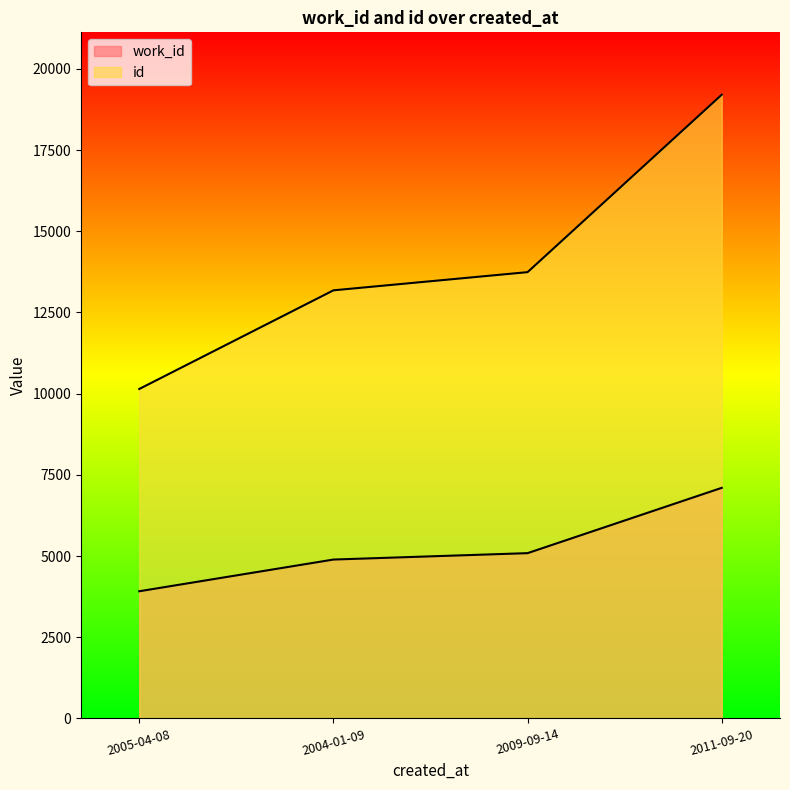

What is the difference between the id values at 2004-01-09 and 2009-09-14?

560